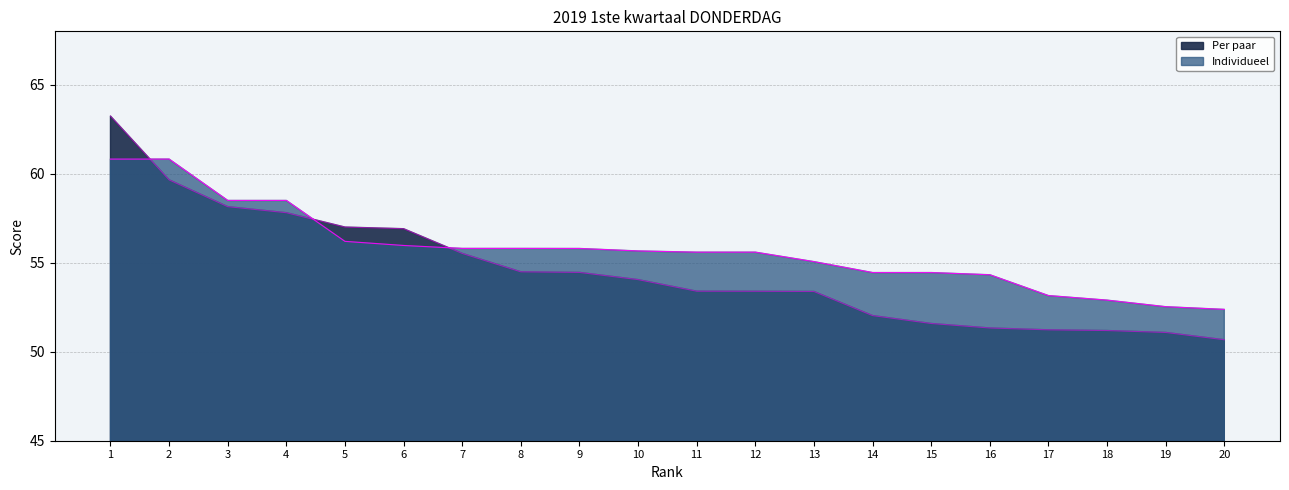

How many times do Per paar and Individueel cross each other?

3